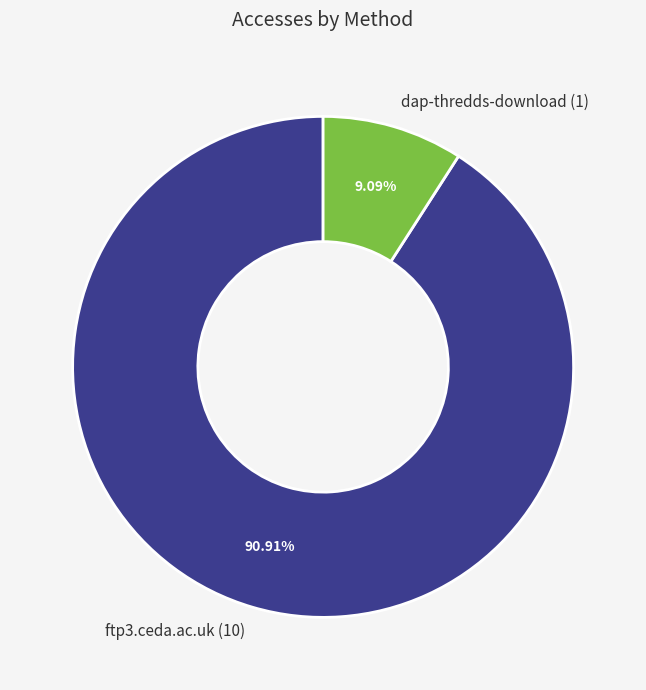

Between dap-thredds-download and ftp3.ceda.ac.uk, which is larger?

ftp3.ceda.ac.uk